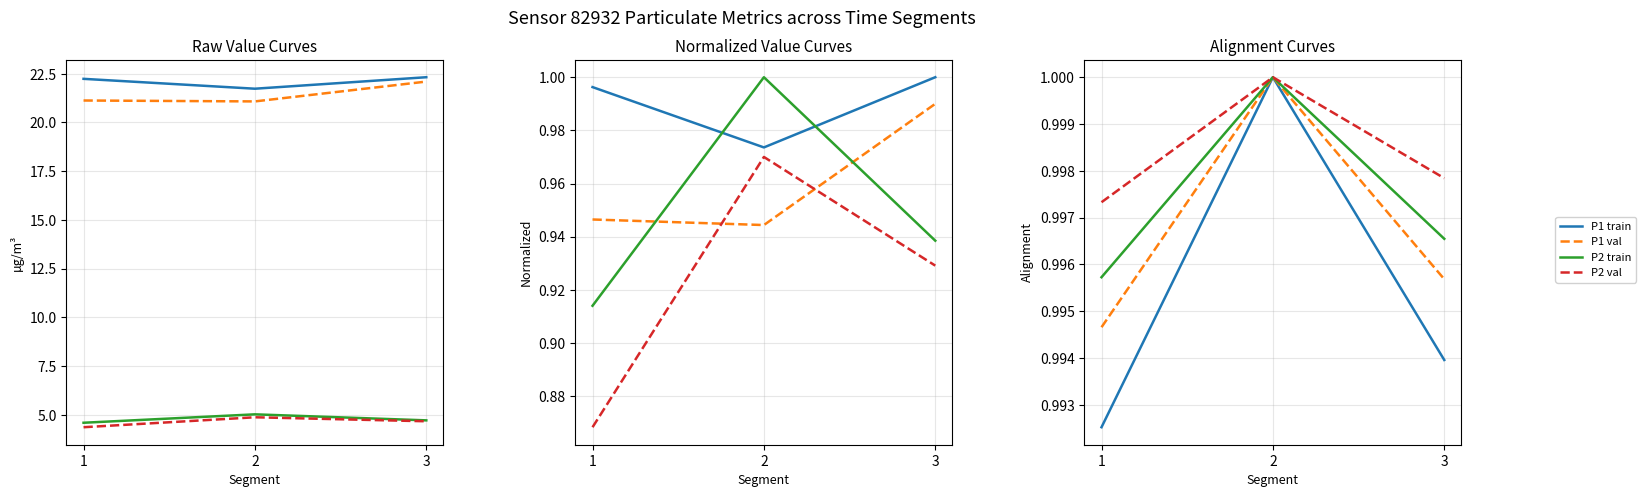

At how many categories does at least one series exceed 0?

3